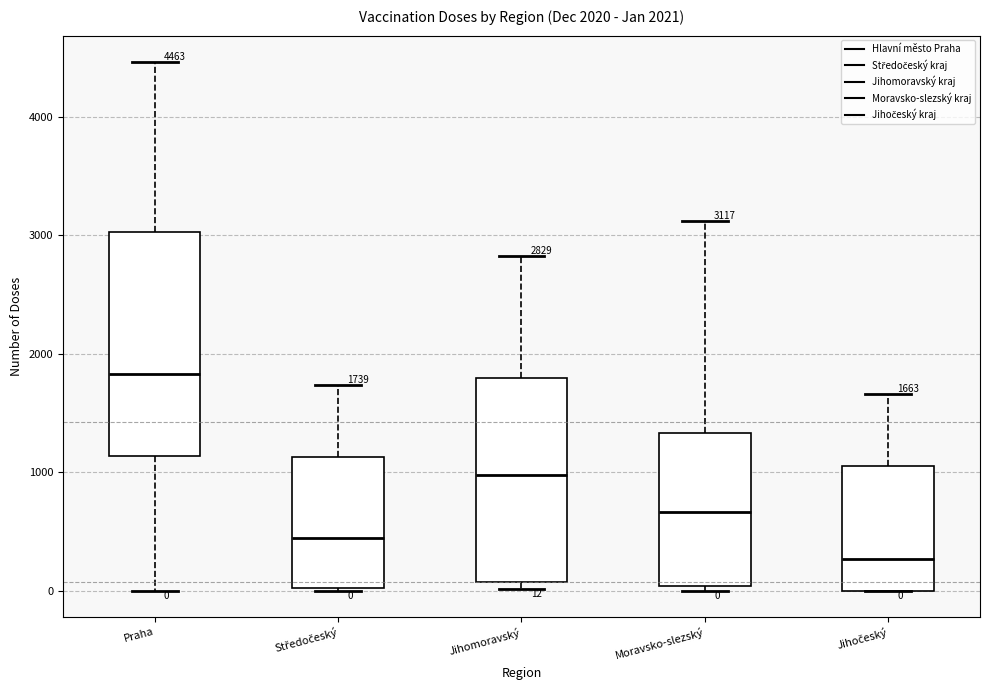

Which box has the lowest median line?

Jihočeský